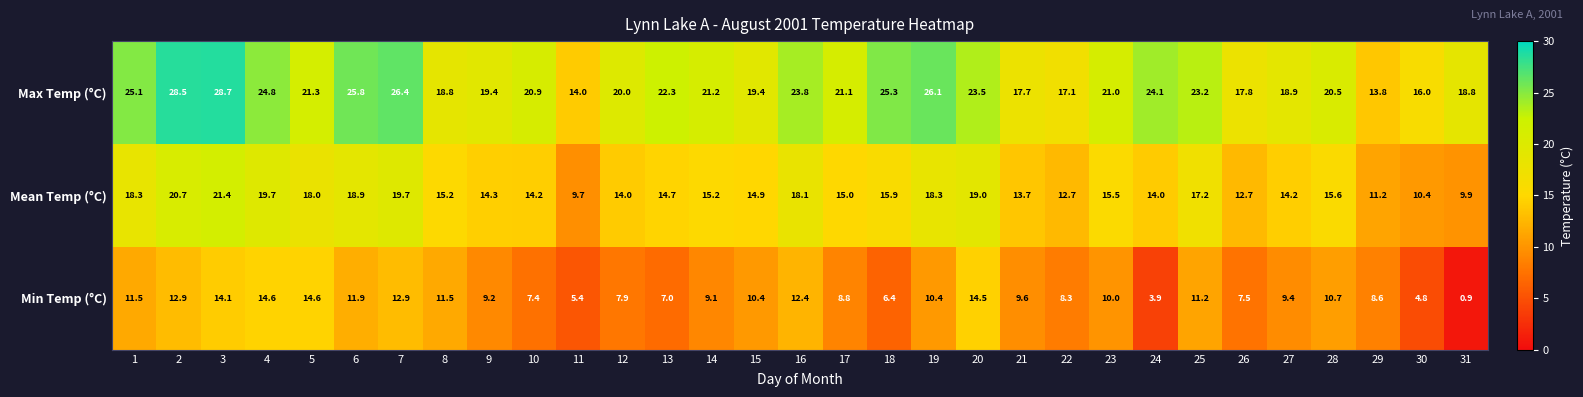

What is the difference between the Max Temp (°C) values at 26 and 22?

0.7